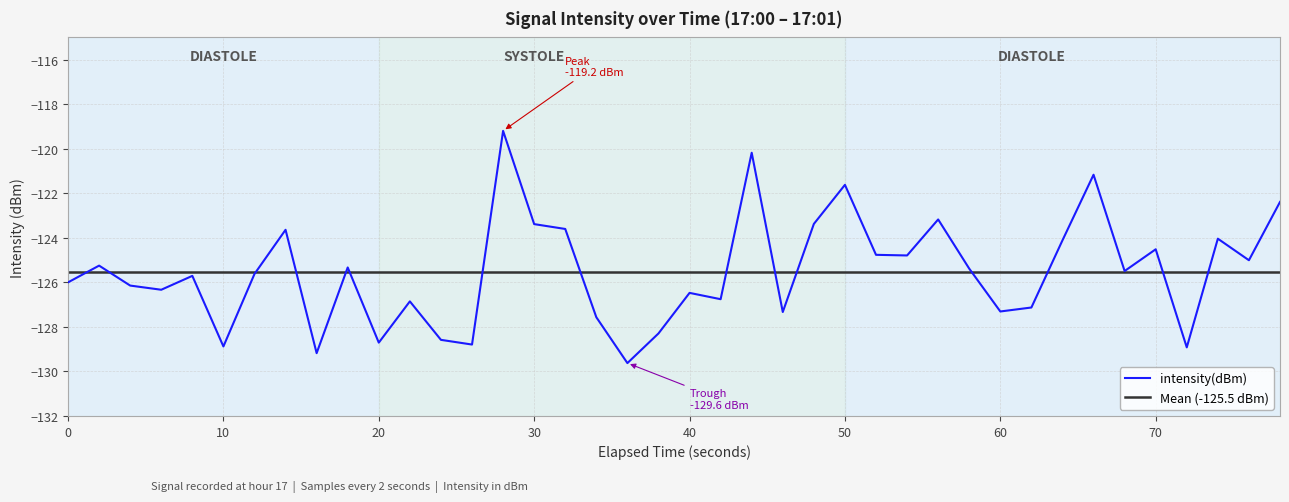

What is the minimum value for intensity(dBm)?

-129.6